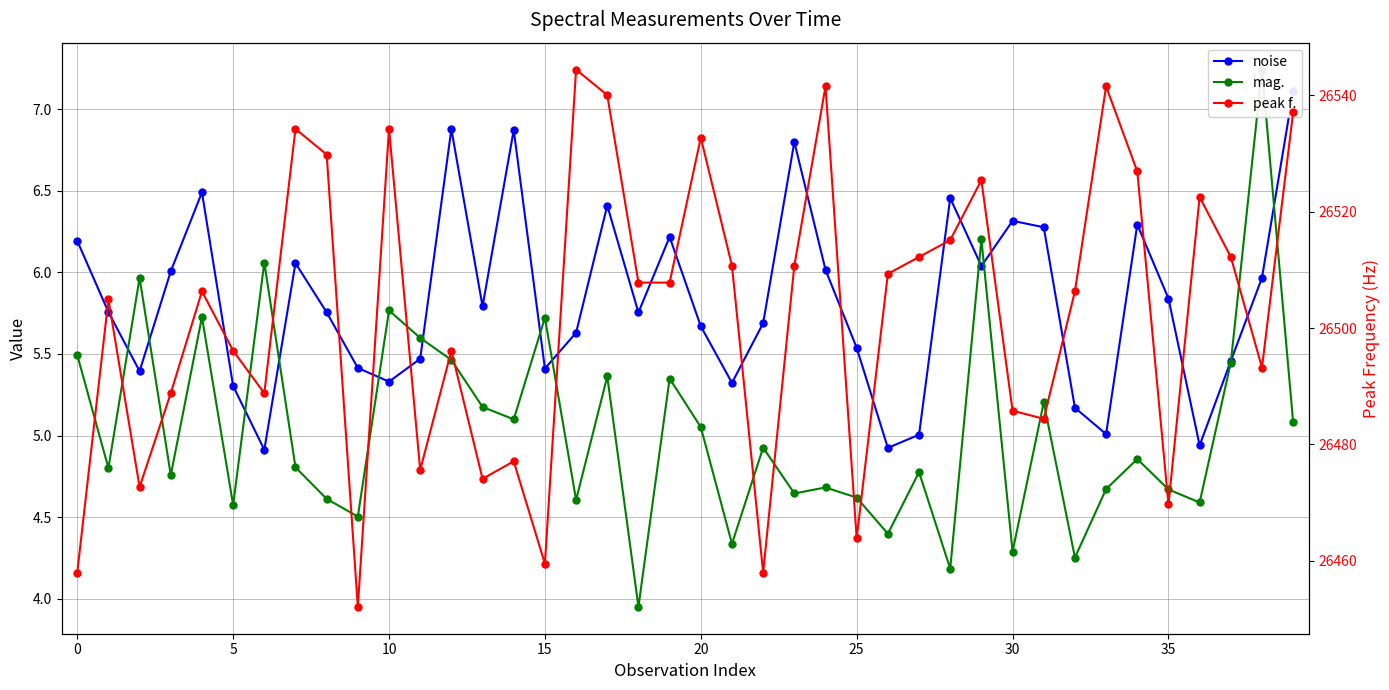

What is the spread (max minus min) of values at 27?

26507.4